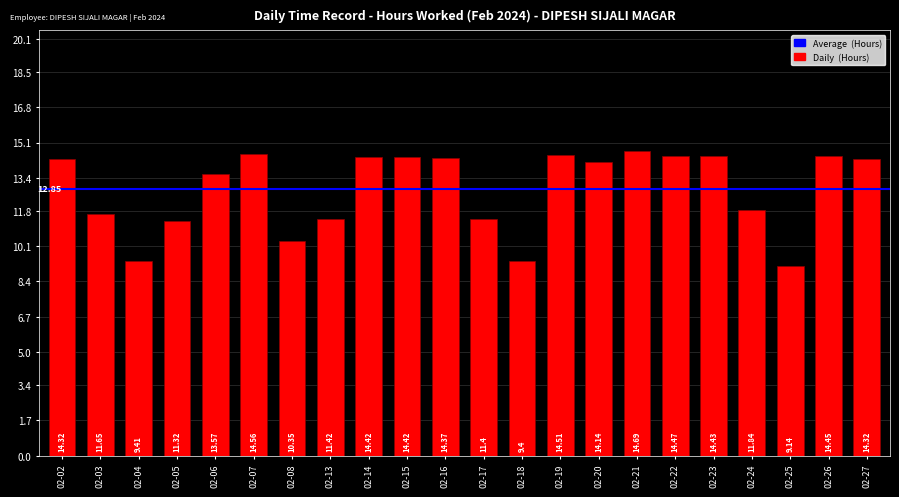

What is the sum of the values at 02-16 and 02-23?

28.8